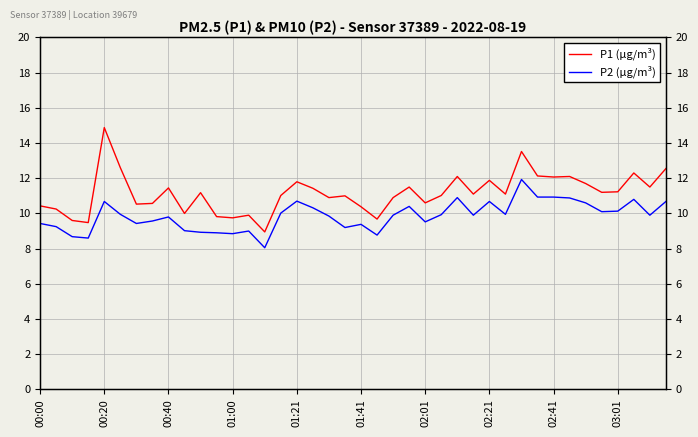

Which series has the largest range (max minus min)?

P1 (µg/m³)